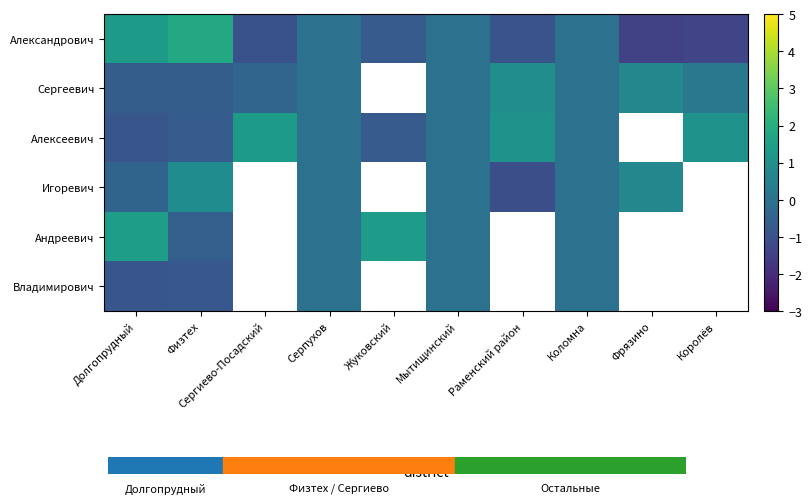

Is it true that Андреевич equals 1.4 at Долгопрудный?

True